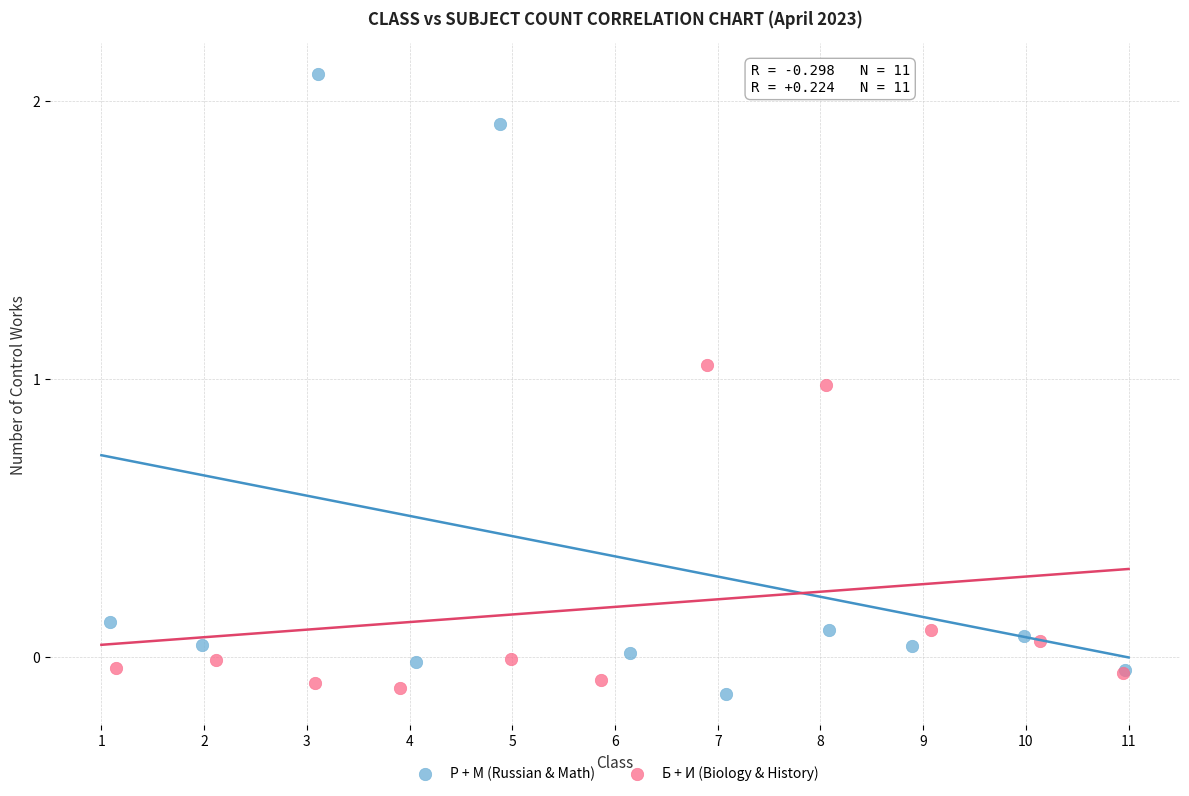

Which series has the largest Y range (max minus min)?

Р + М (Russian & Math)